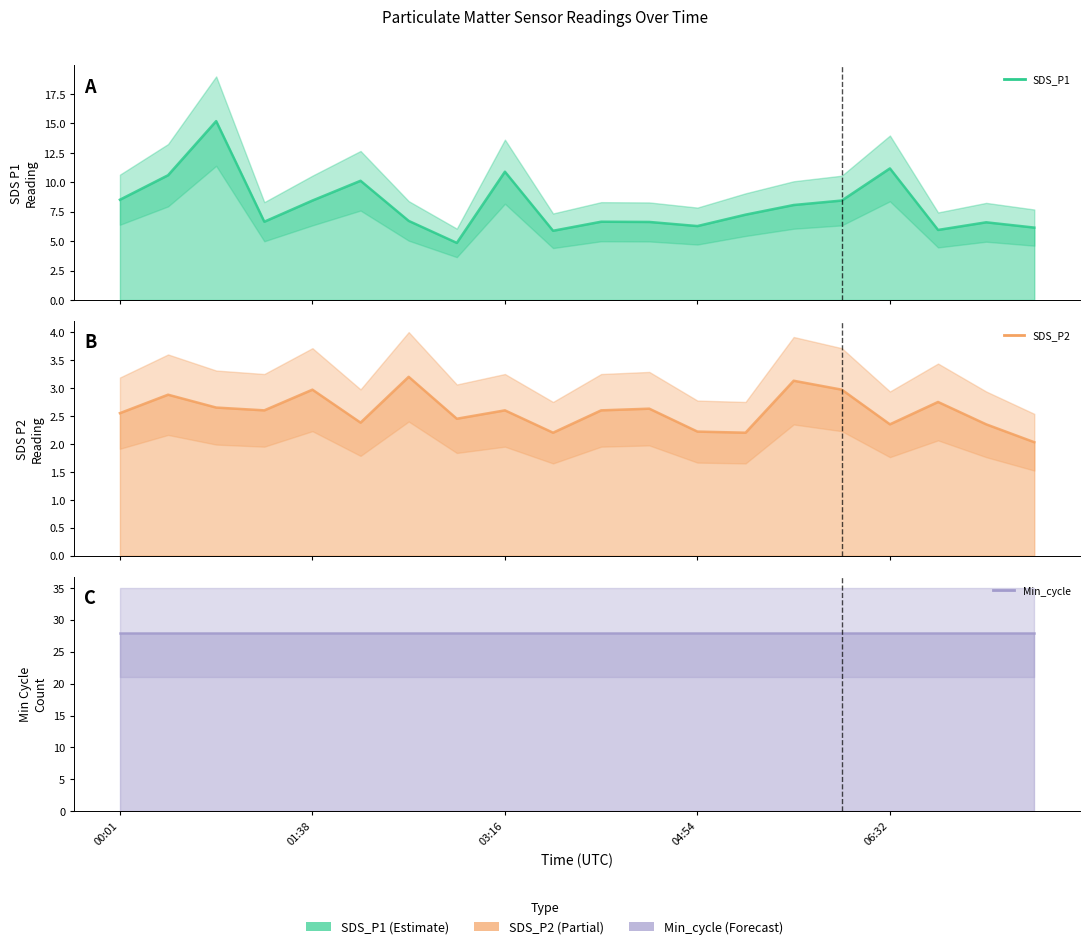

Between 13 and 19, which is larger?

13